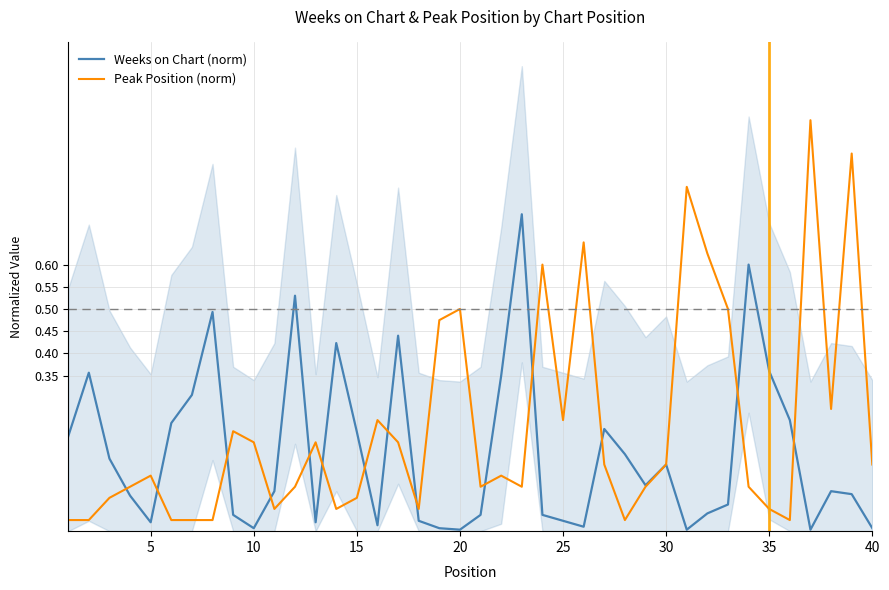

What is the difference between the second highest and minimum values in the Weeks on Chart (norm) series?

0.6